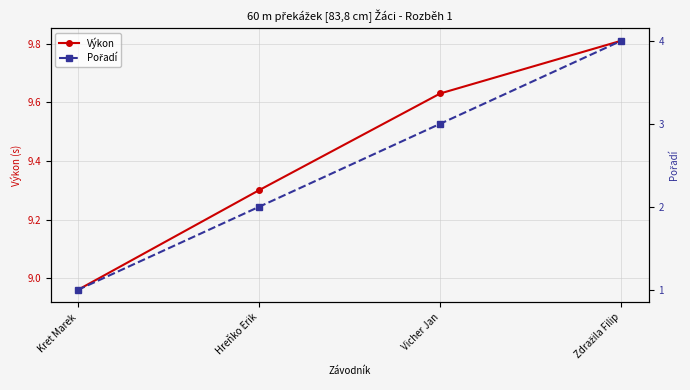

At how many categories does at least one series exceed 9?

3